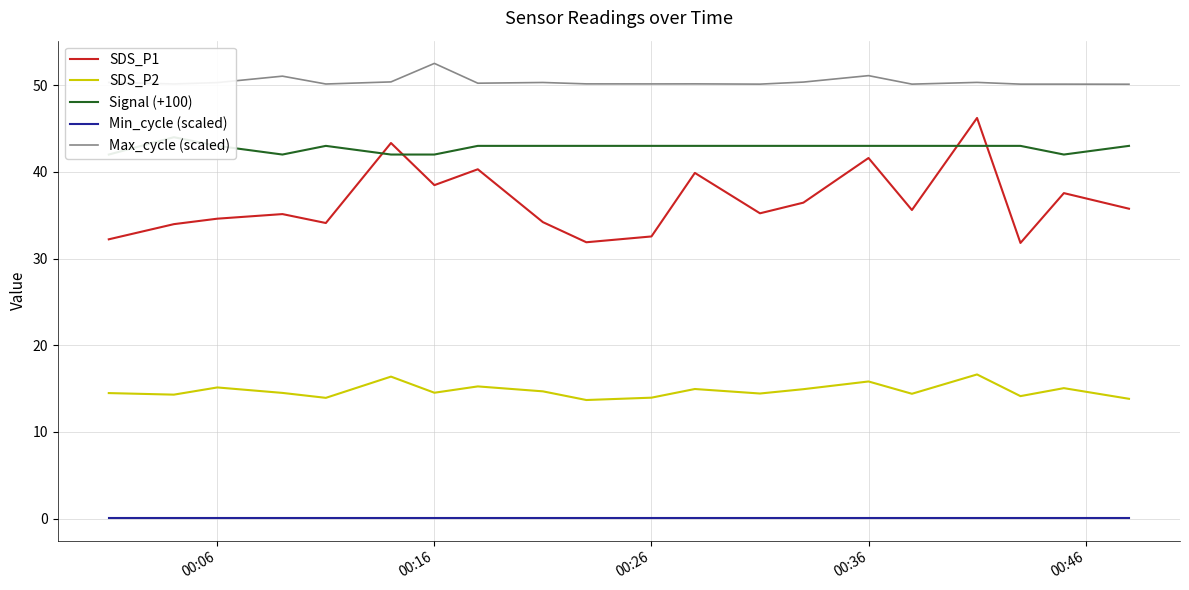

What is the minimum value for Max_cycle (scaled)?

50.1